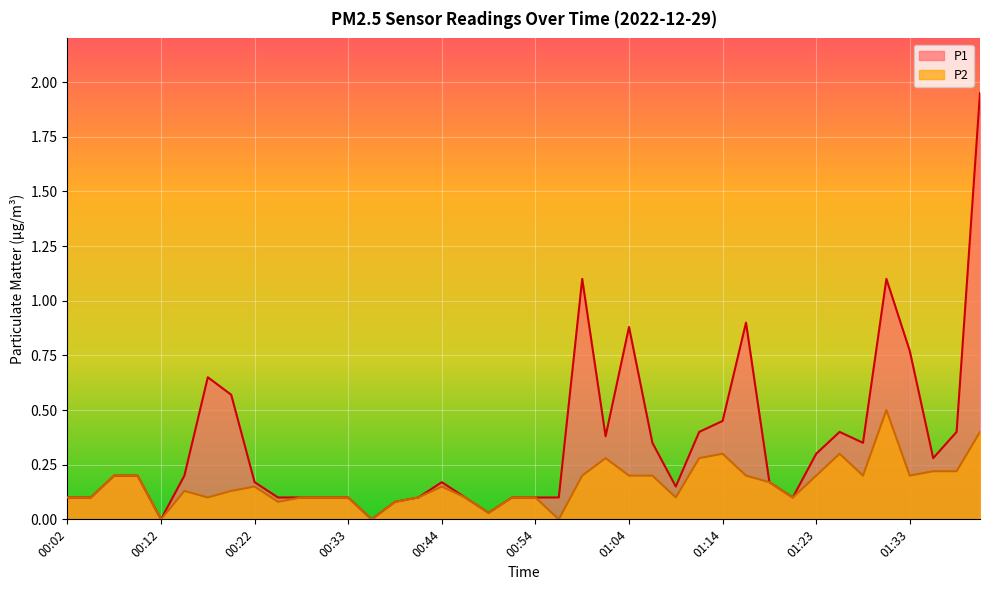

At 01:11, list the series in order from largest to smallest.

P1, P2